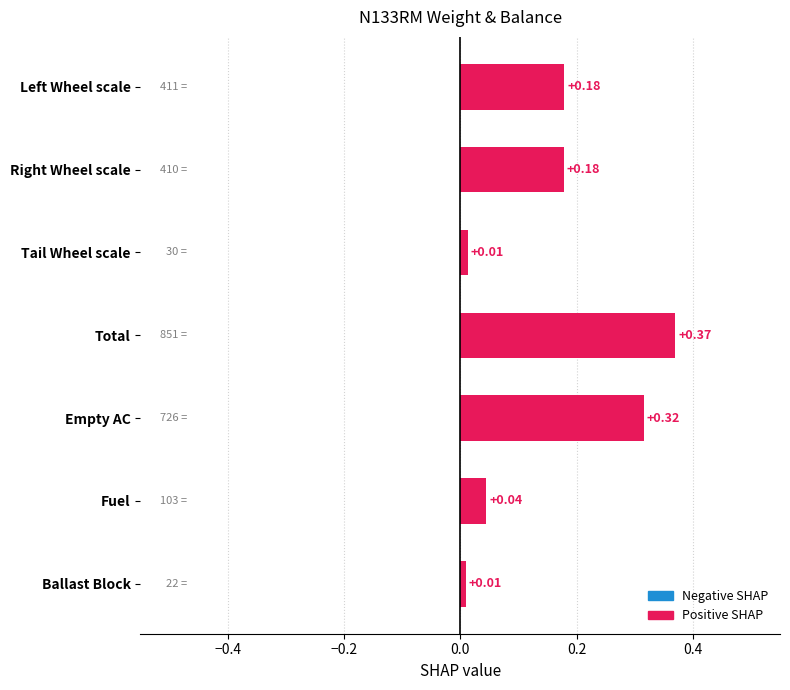

Which label corresponds to the largest value in the chart?

Total